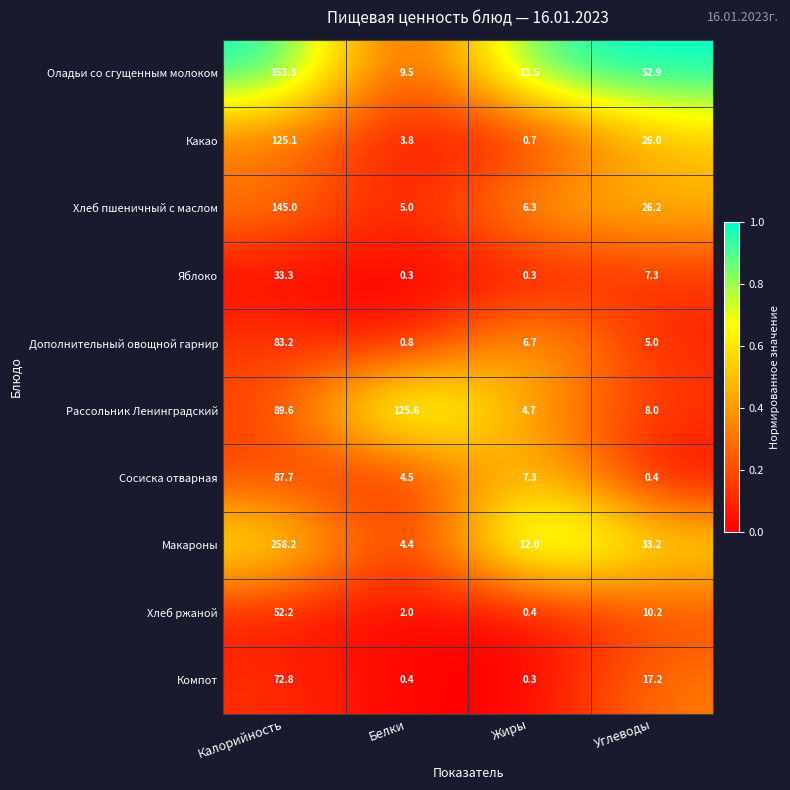

What is the sum of the Рассольник Ленинградский values at Белки and Жиры?

130.3